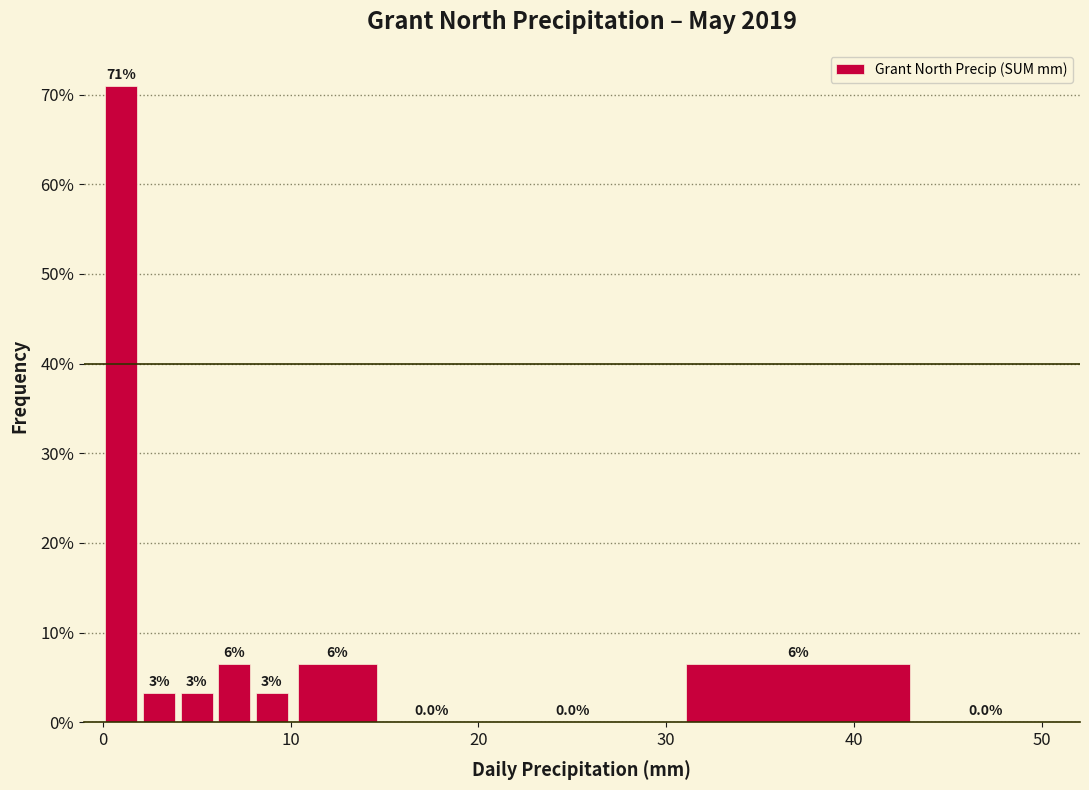

Around what value on the x-axis is the tallest bar? Give the approximate position of its centre, as read against the axis.

1